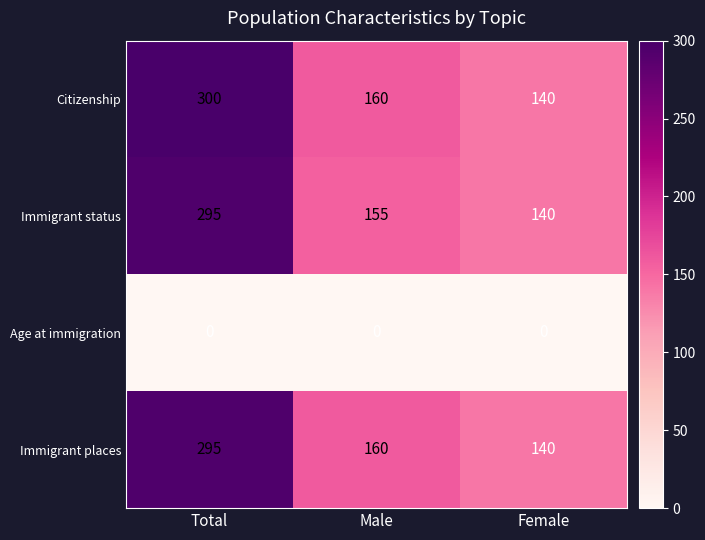

Reading left to right, transcribe all the data shown in this chart.

Citizenship: Total=300	Male=160	Female=140
Immigrant status: Total=295	Male=155	Female=140
Age at immigration: Total=0	Male=0	Female=0
Immigrant places: Total=295	Male=160	Female=140